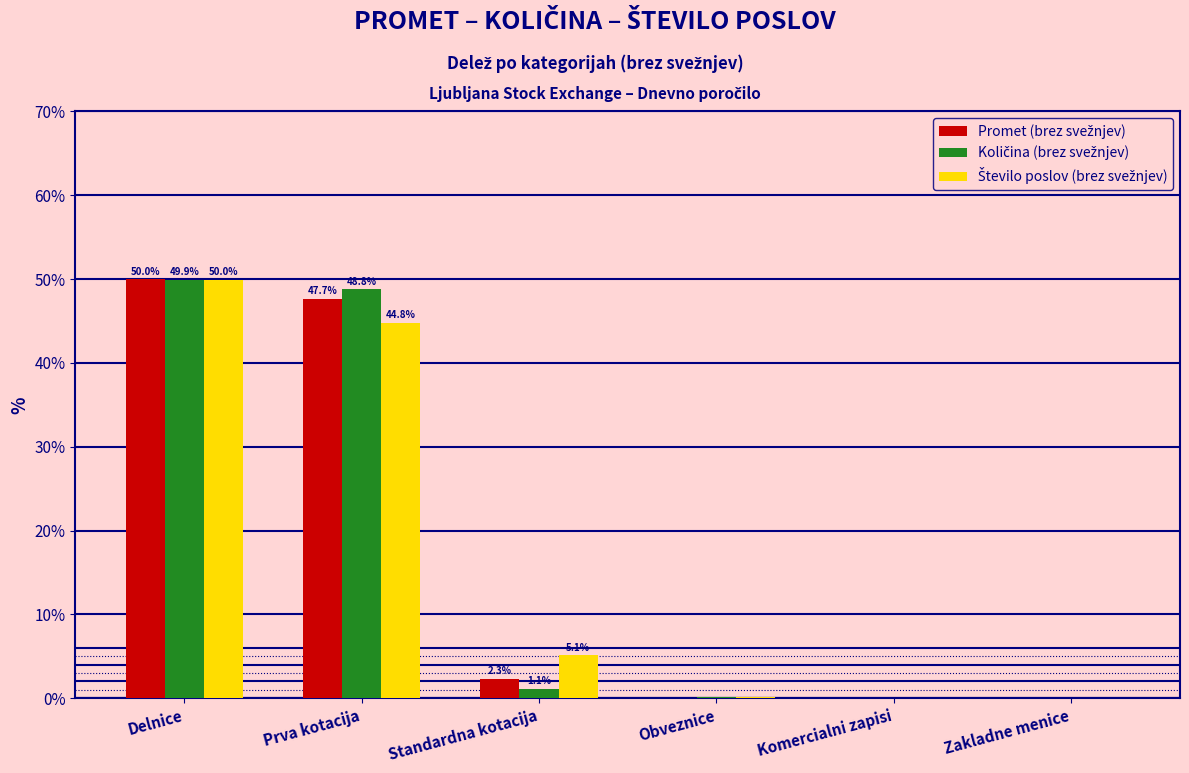

At which category is the sum across all series the highest?

Delnice